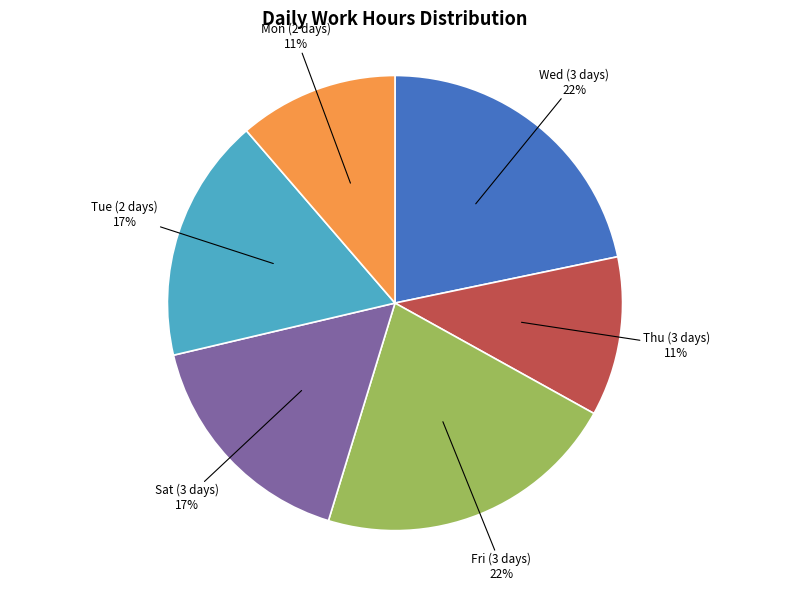

Is there any slice that represents more than half of the pie?

No